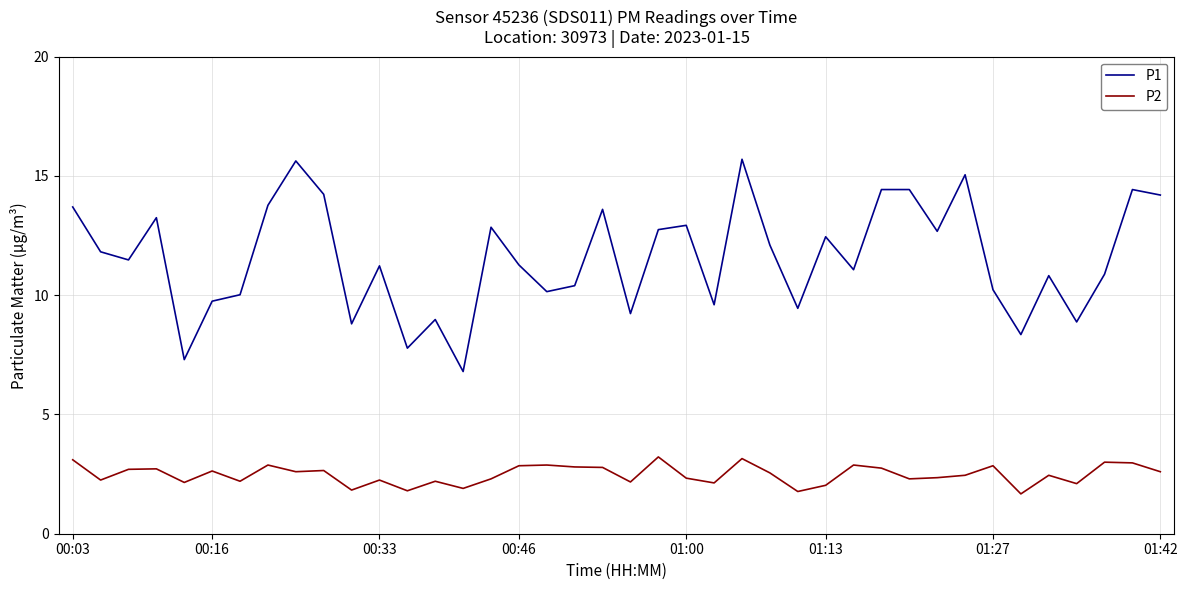

Which series has the largest total across all categories?

P1